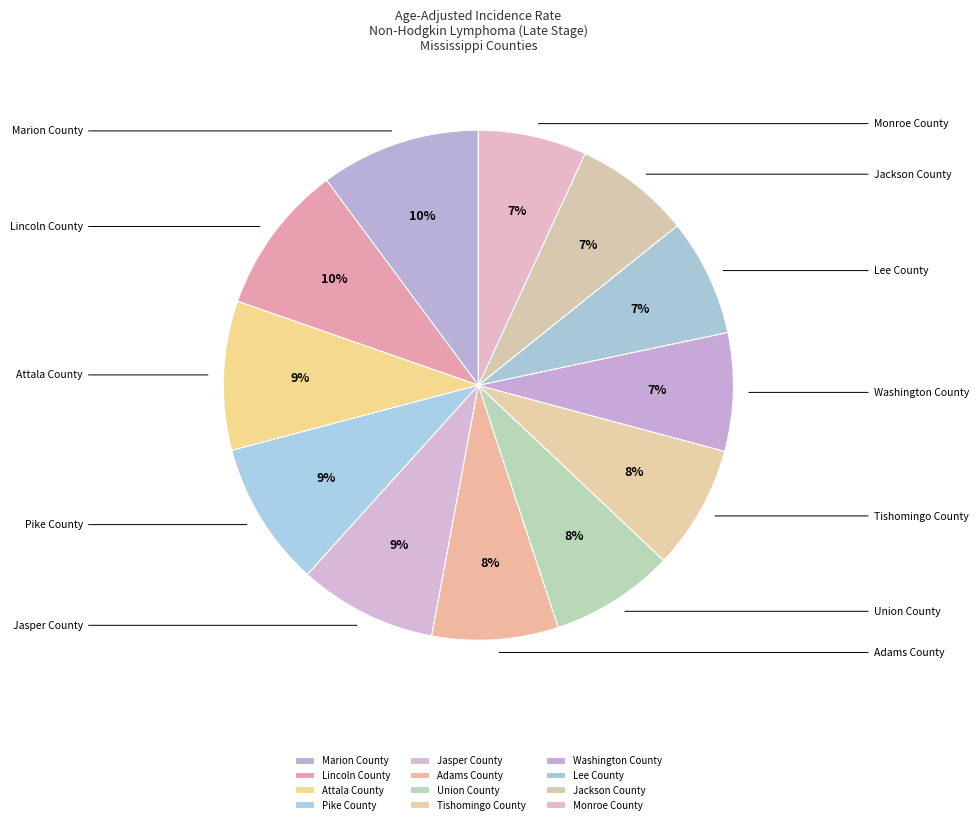

Does Attala County represent more than half of the total?

No